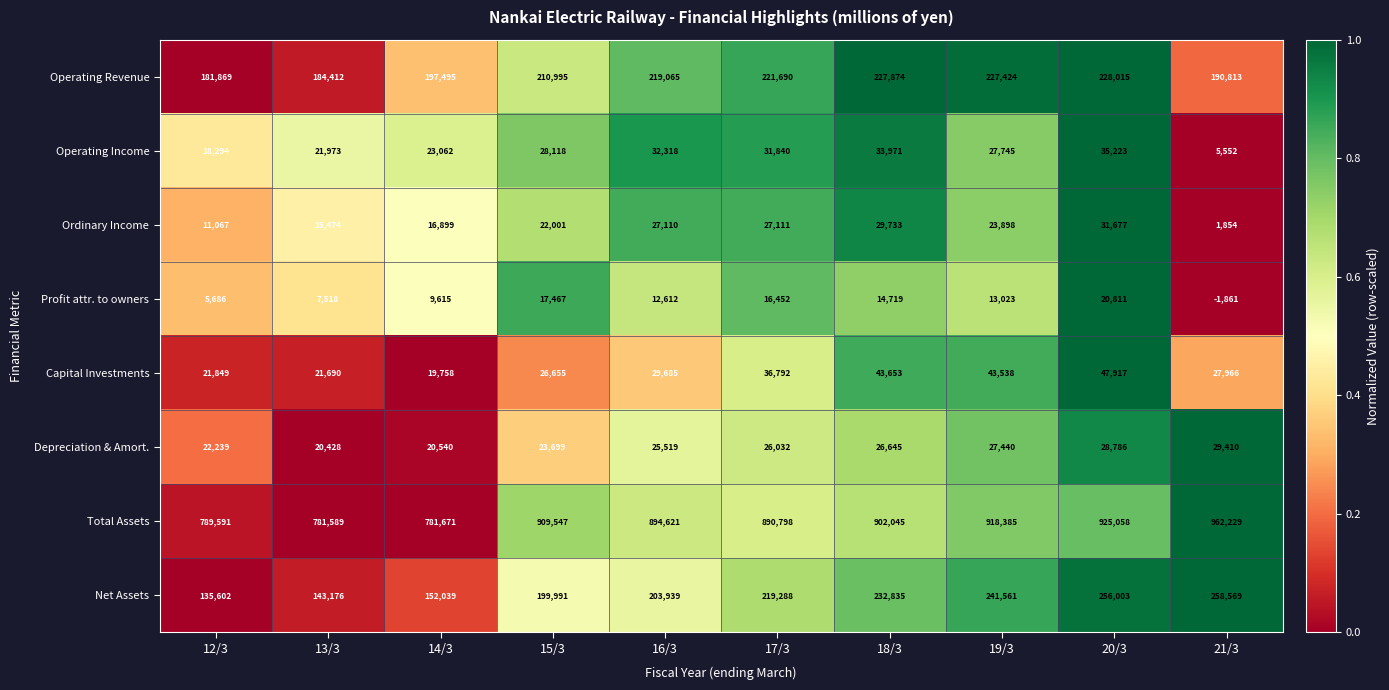

What is the total value across all series at 14/3?

1221079